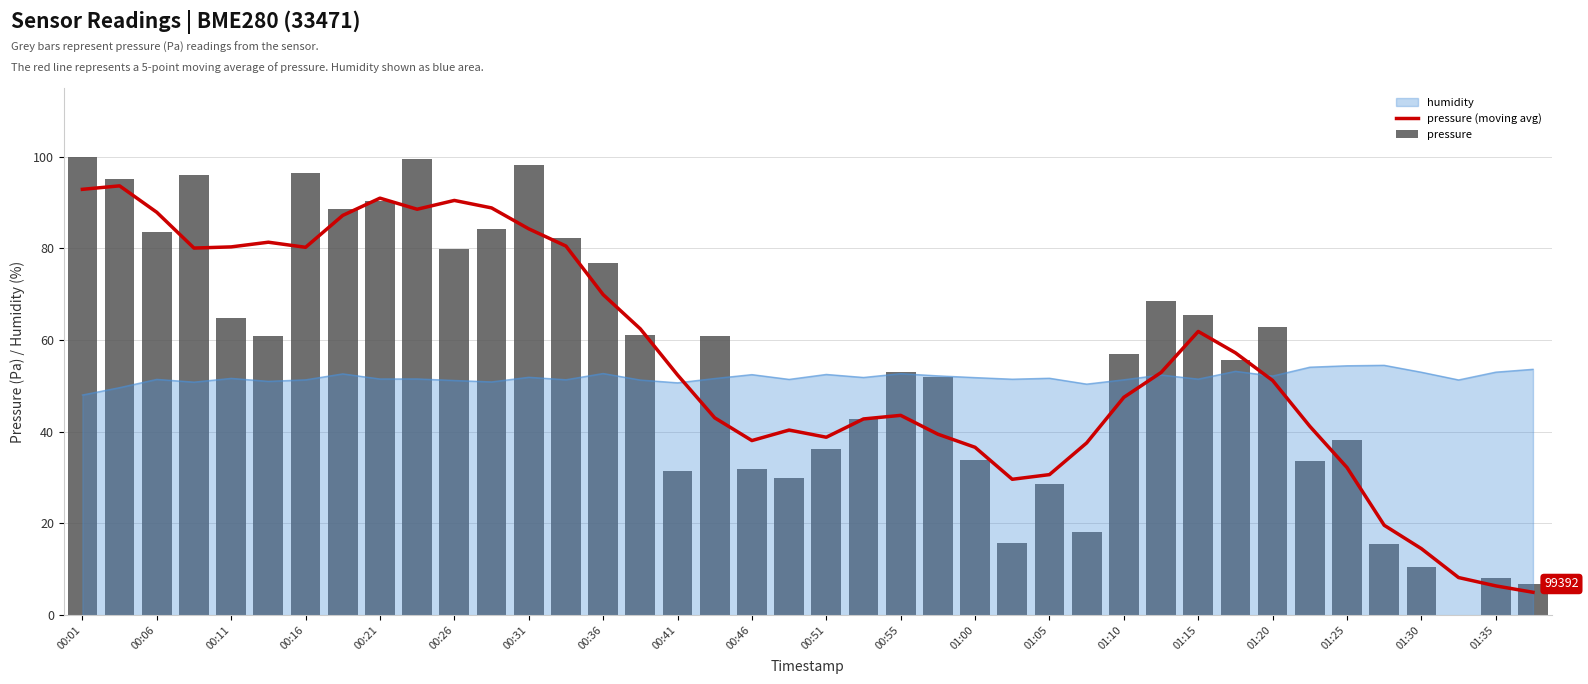

Is it true that pressure (moving avg) equals 91.0 at 00:21?

True